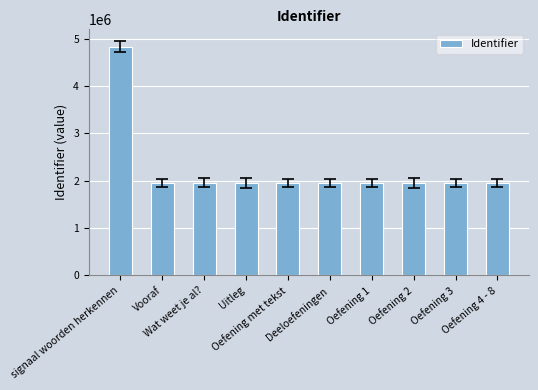

What is the maximum value shown in the chart?

4829651